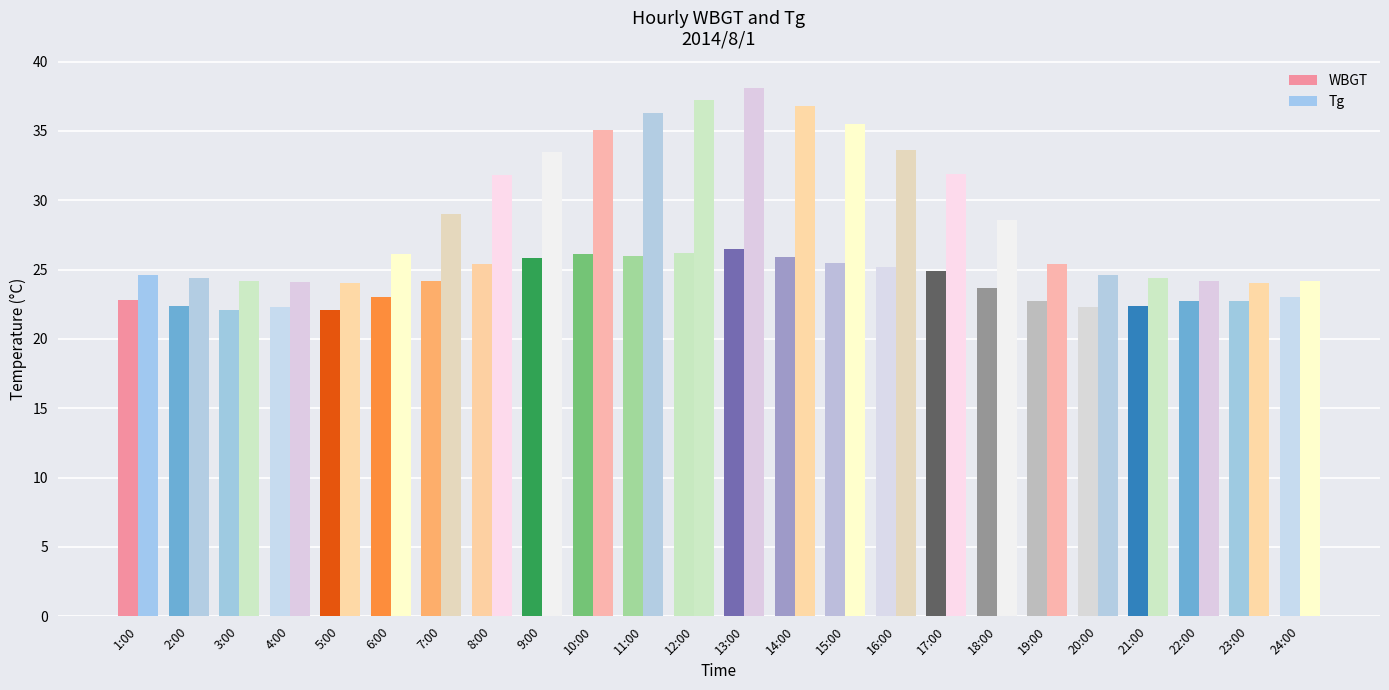

What is the sum of all WBGT values?

575.9